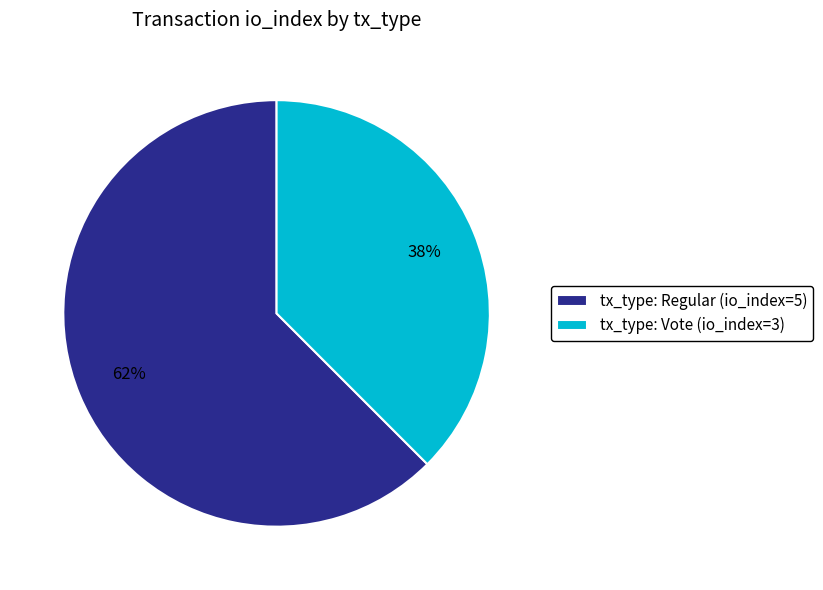

To the nearest percent, what is the average slice percentage?

50%